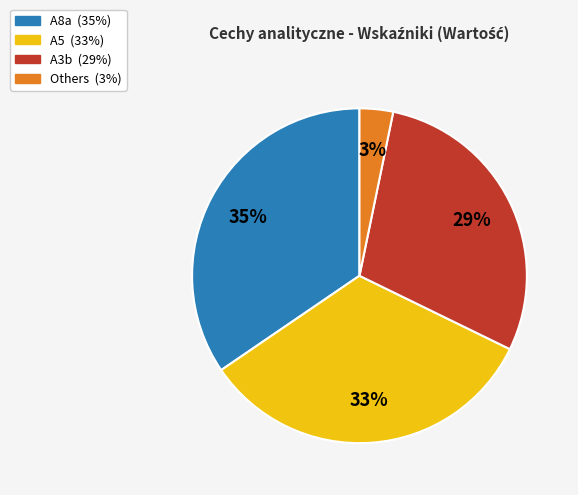

Is there any slice that represents more than half of the pie?

No